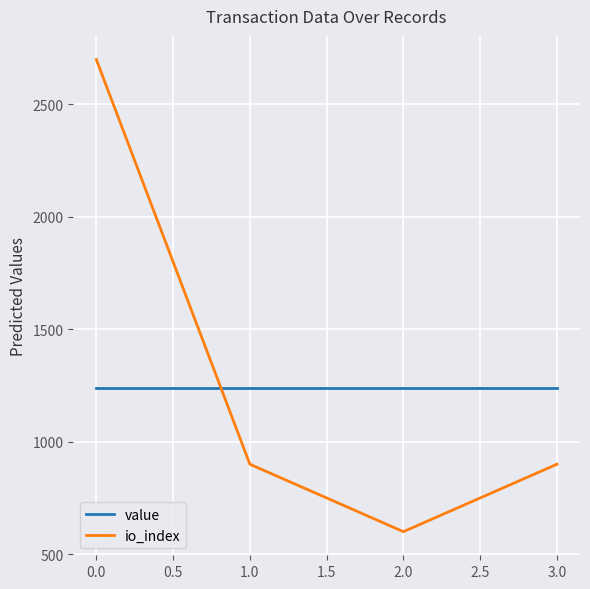

What are all the series names shown in the legend?

value, io_index